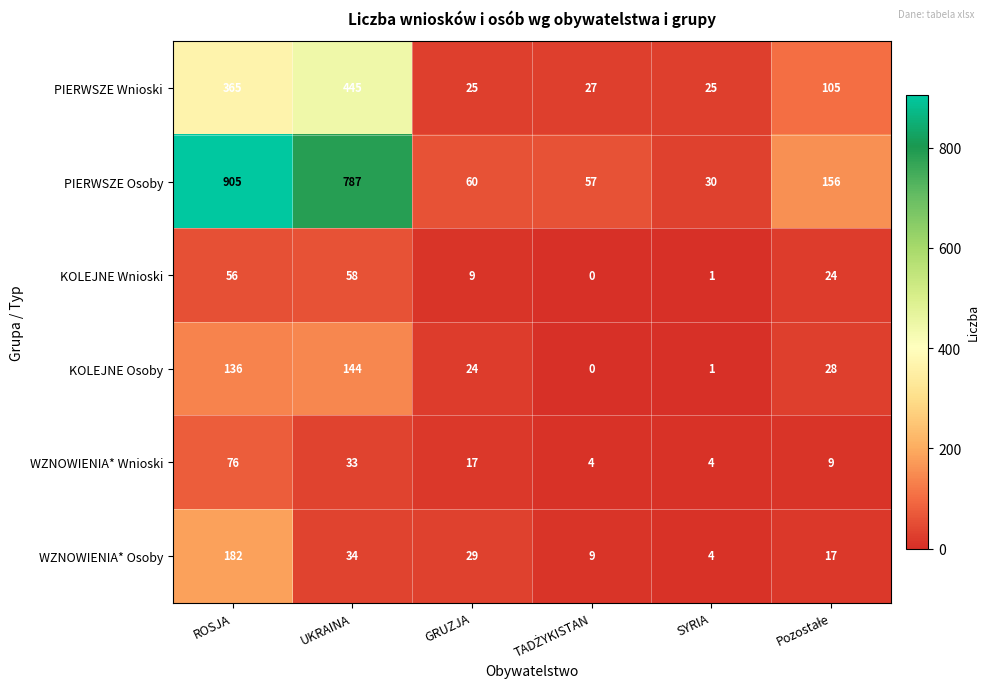

Which category has the highest value in the WZNOWIENIA* Wnioski series?

ROSJA